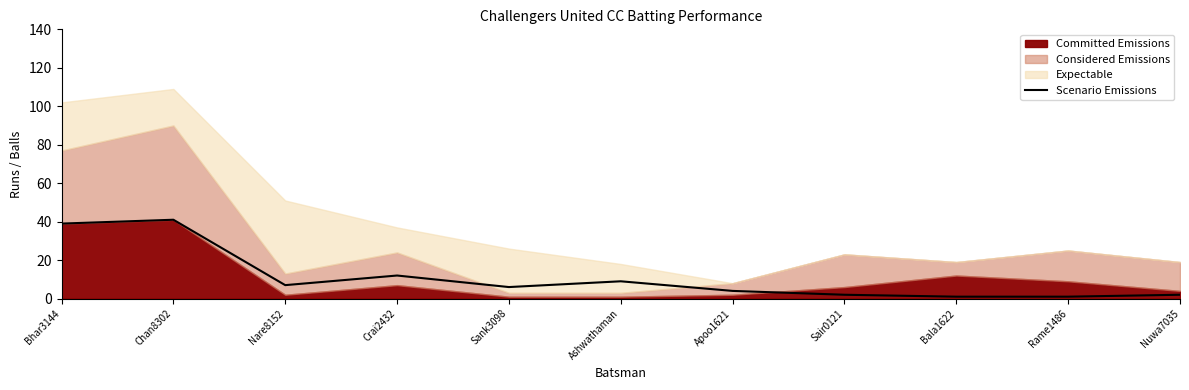

What is the average value?

11